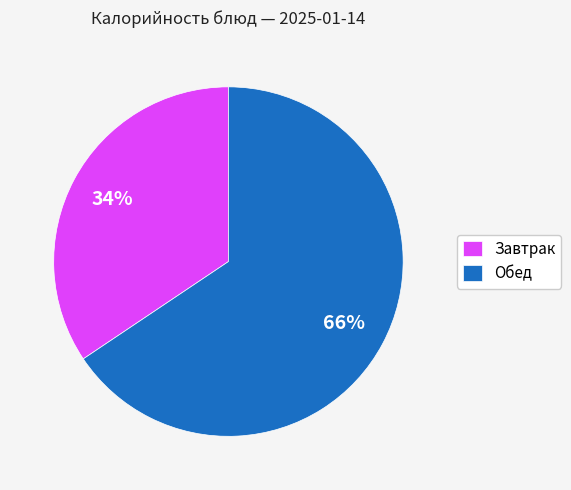

What is the ratio of the value at Завтрак to the value at Обед?

0.5